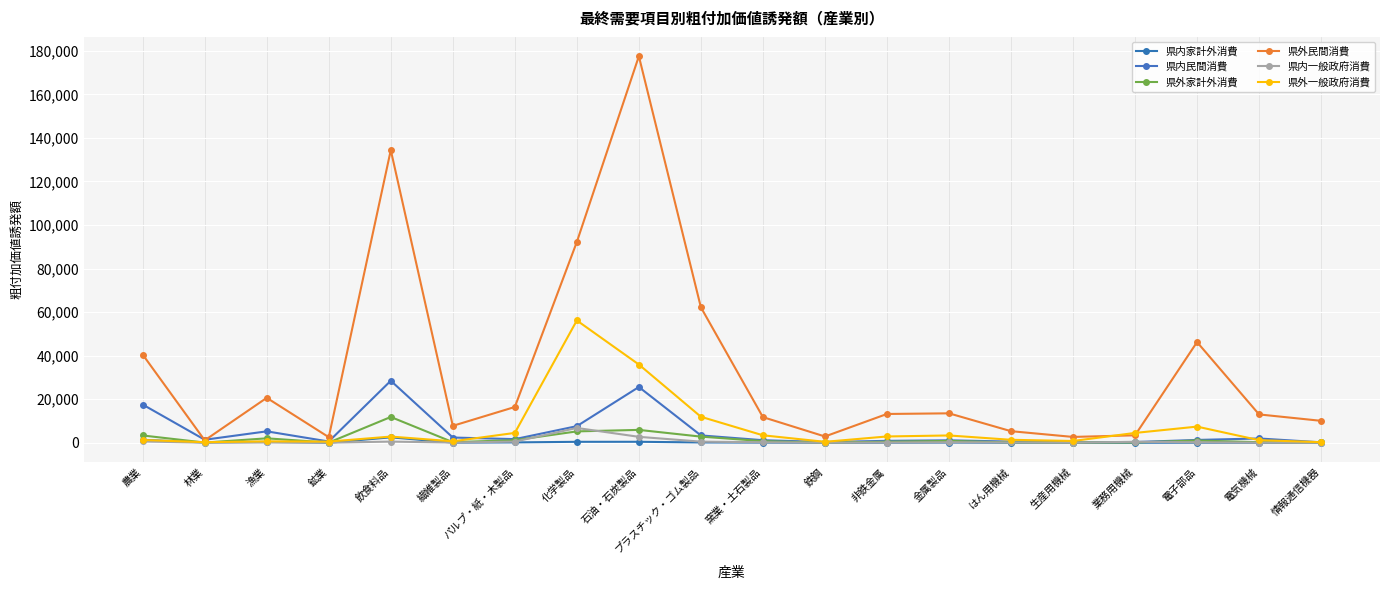

What is the label of the 4th point from the left?

鉱業